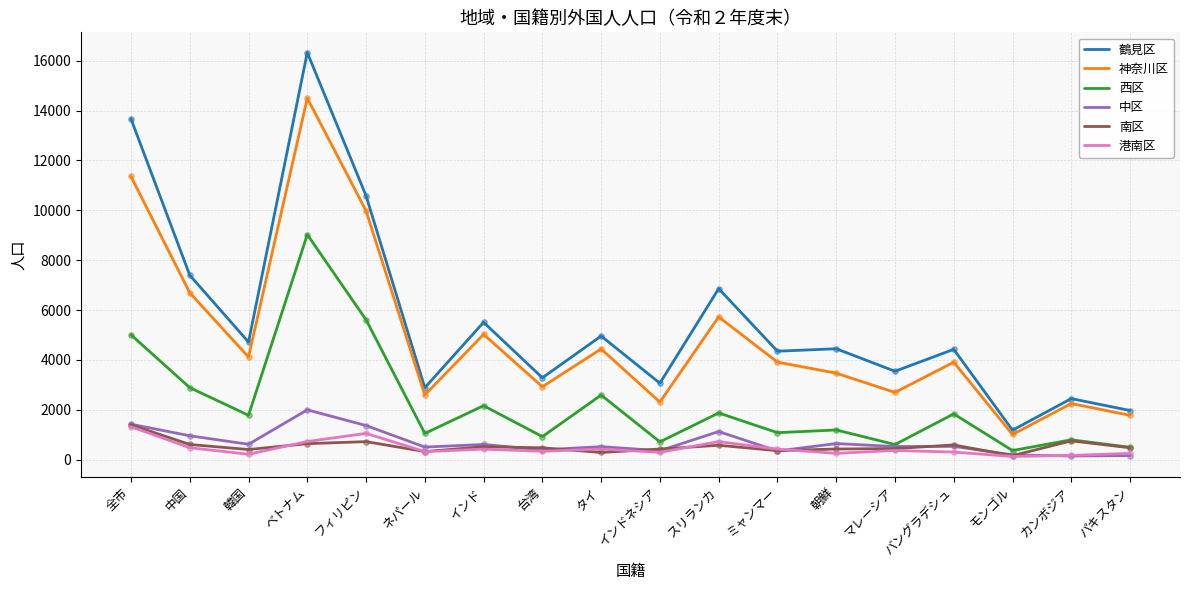

What is the total value across all series at スリランカ?

16878